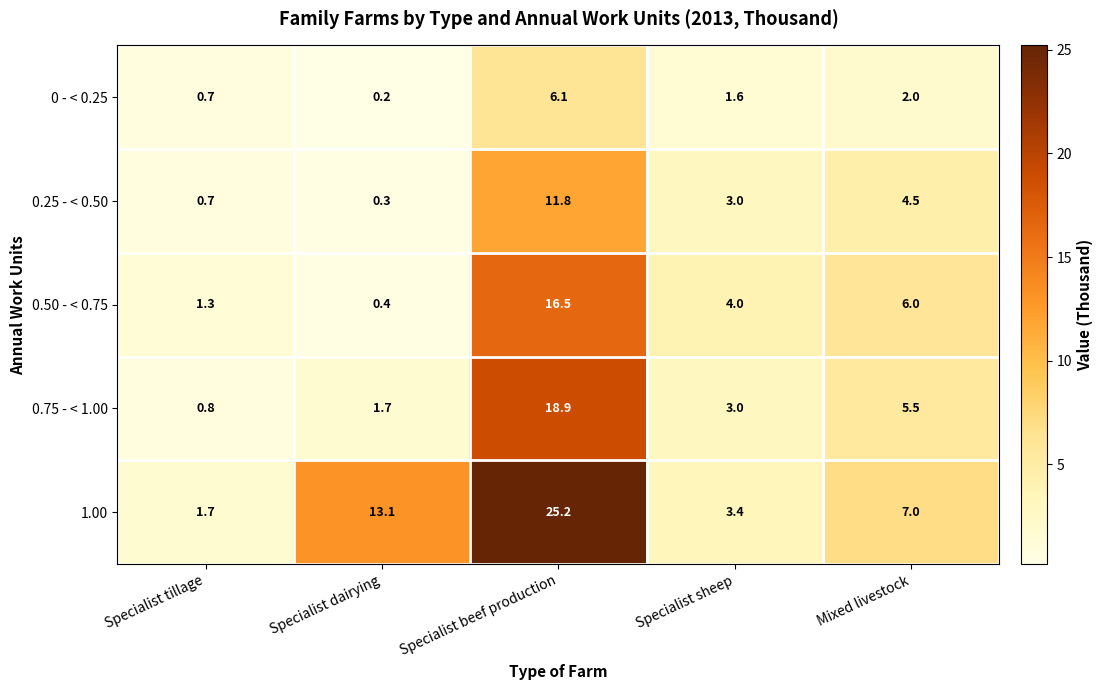

Reading left to right, extract all data points from this chart.

0 - < 0.25: 0.7	0.2	6.1	1.6	2.0
0.25 - < 0.50: 0.7	0.3	11.8	3.0	4.5
0.50 - < 0.75: 1.3	0.4	16.5	4.0	6.0
0.75 - < 1.00: 0.8	1.7	18.9	3.0	5.5
1.00: 1.7	13.1	25.2	3.4	7.0